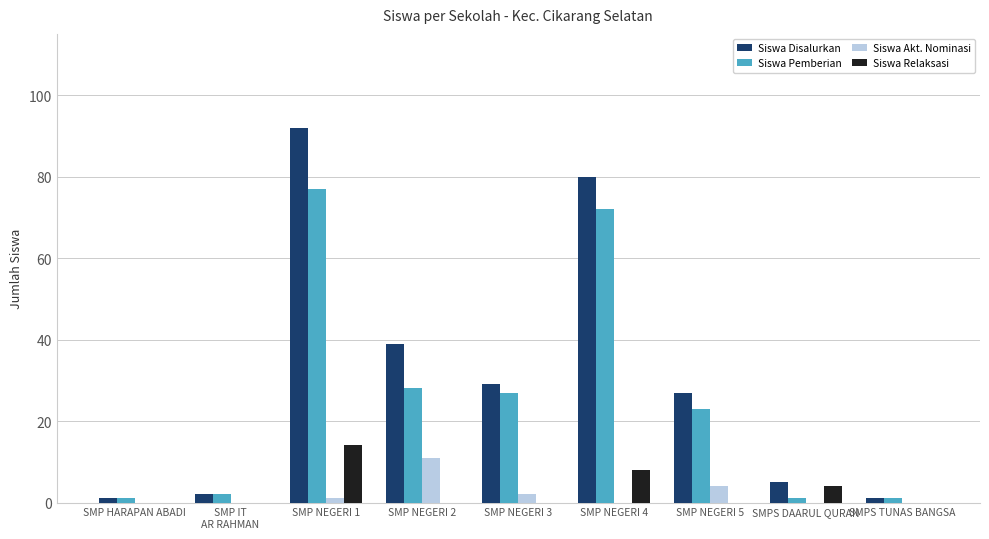

Is it true that Siswa Relaksasi equals 6 at SMP NEGERI 1?

False